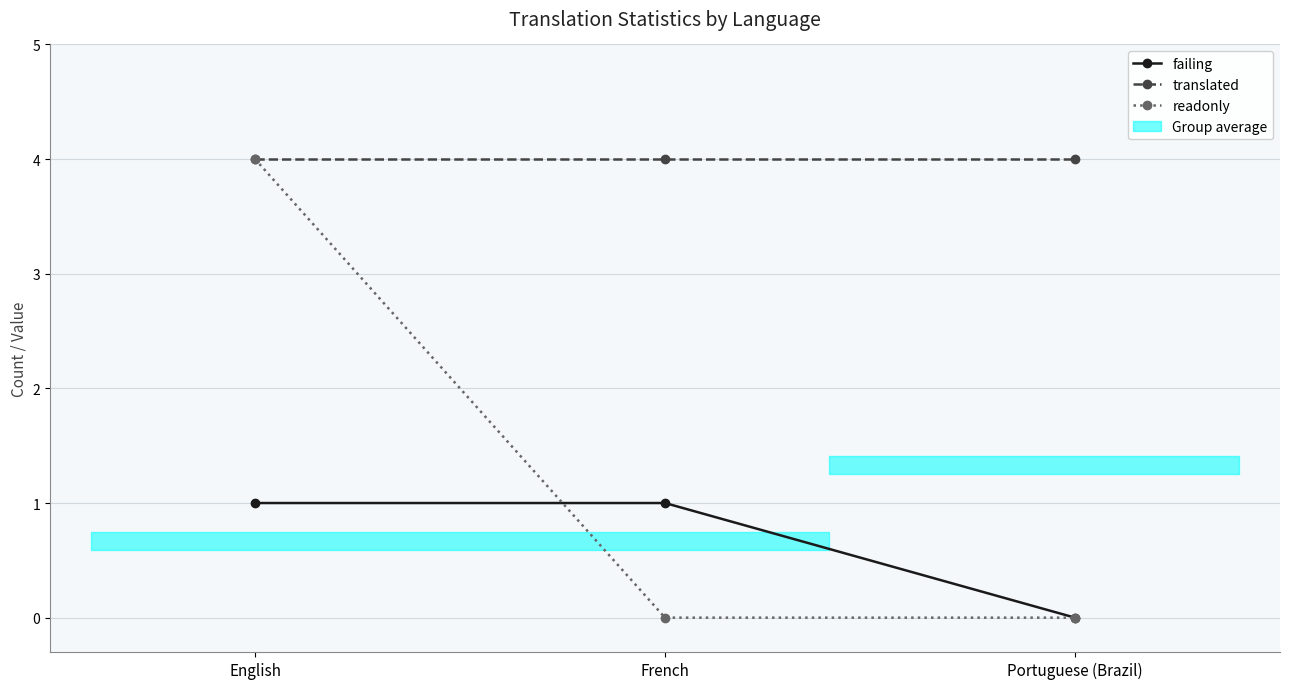

What is the average value of the translated series?

4